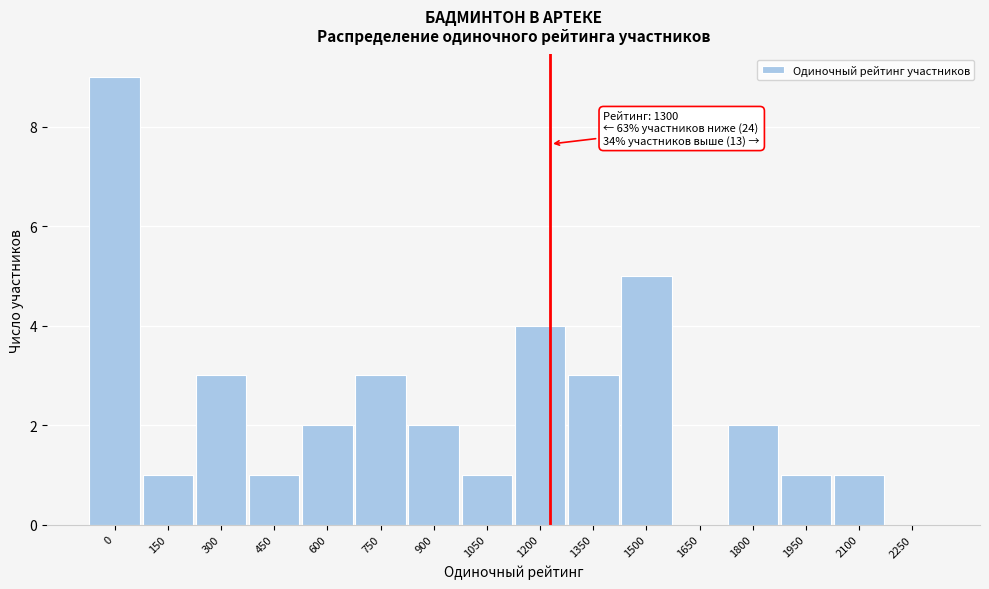

Reading left to right, transcribe all the data shown in this chart.

0=9	150=1	300=3	450=1	600=2	750=3	900=2	1050=1	1200=4	1350=3	1500=5	1650=0	1800=2	1950=1	2100=1	2250=0